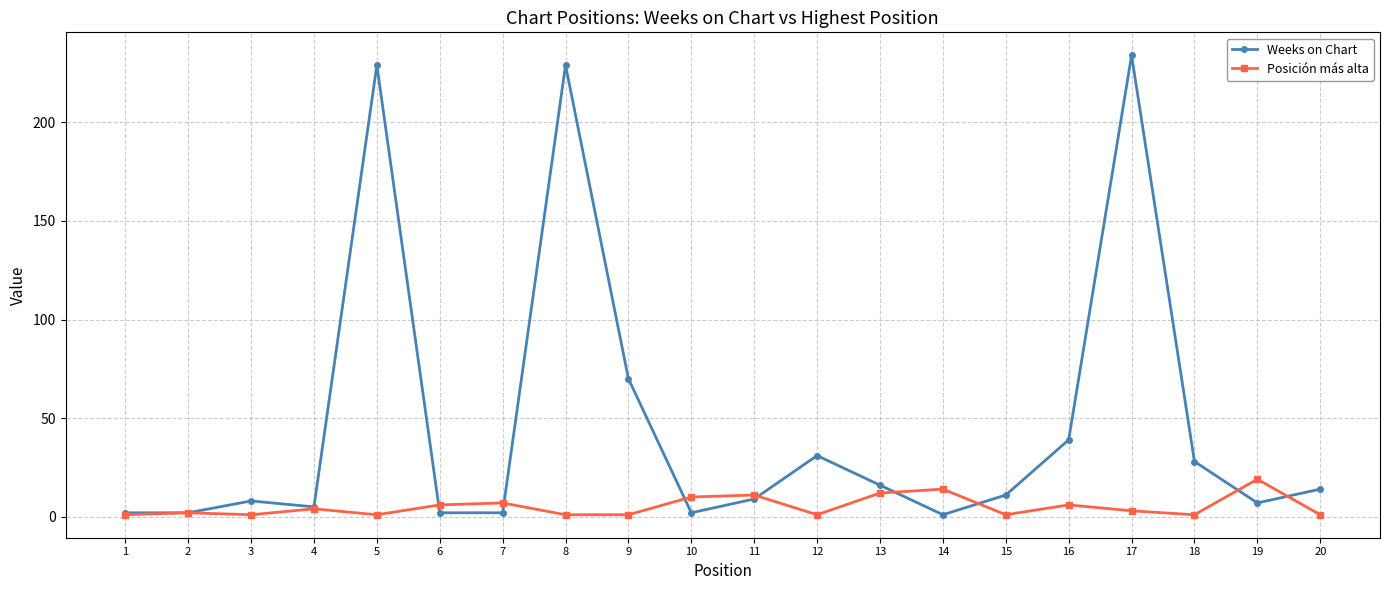

Which series has the widest spread of values?

Weeks on Chart